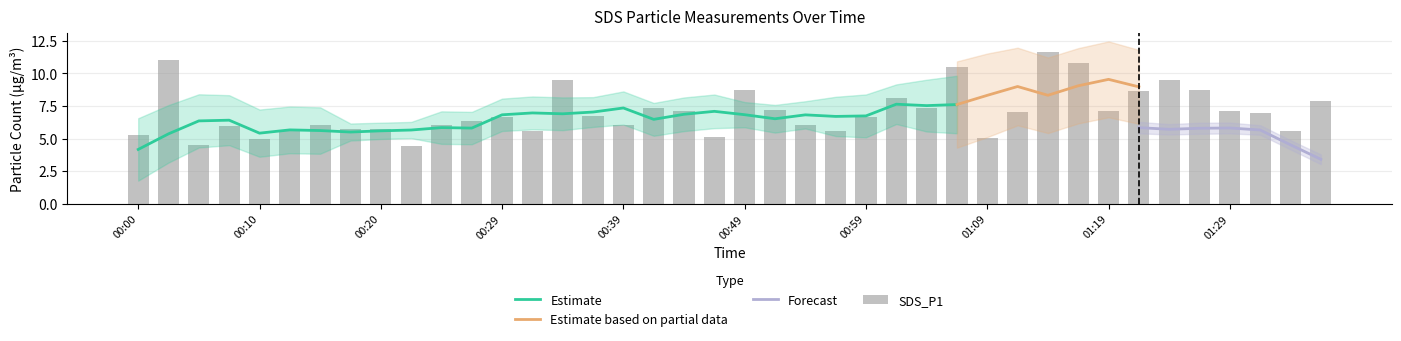

Reading left to right, what are all the values shown in this chart?

5.3	11.1	4.5	6.0	5.0	5.6	6.1	5.7	5.8	4.4	6.0	6.4	6.7	5.6	9.5	6.8	6.0	7.3	7.1	5.1	8.7	7.2	6.0	5.6	6.6	8.1	7.4	10.5	5.0	7.0	11.6	10.8	7.2	8.7	9.5	8.8	7.2	6.9	5.6	7.9